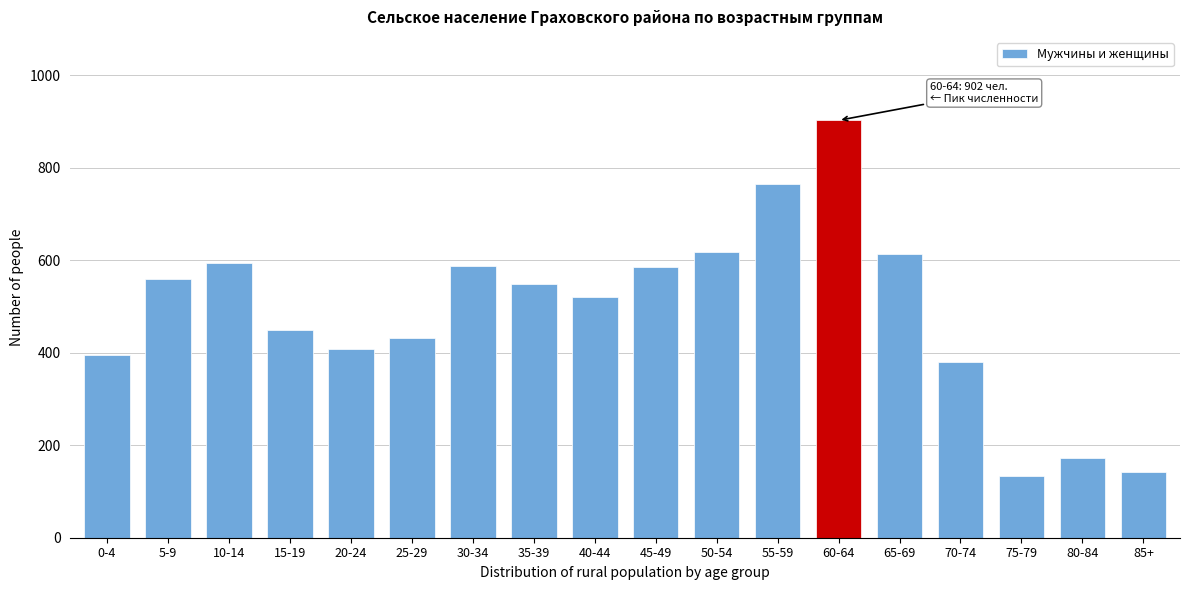

What is the average value?

489